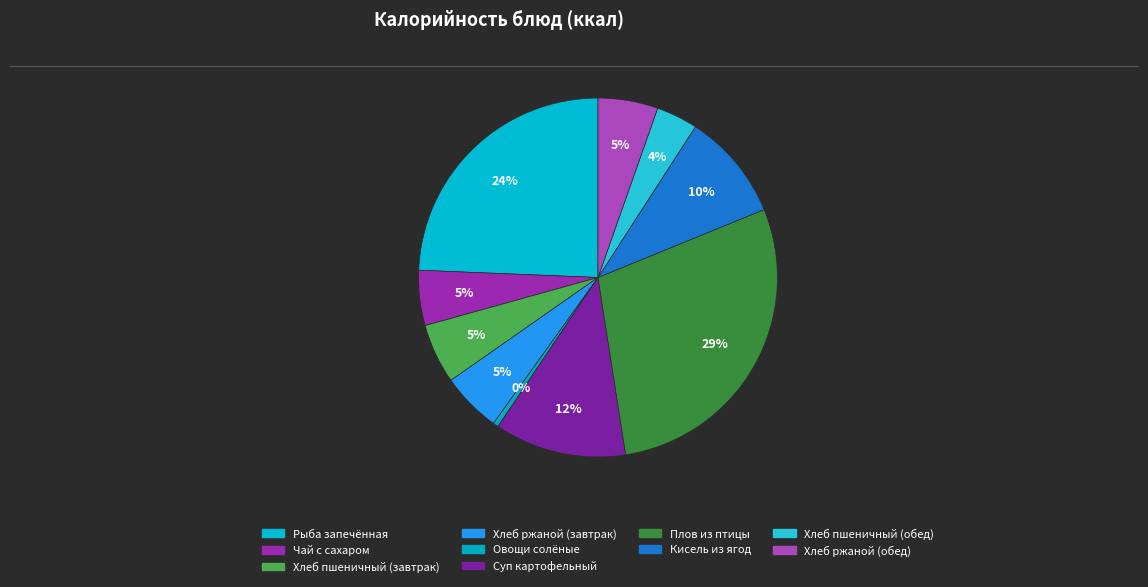

Is it true that Чай с сахаром is 1% of the pie?

False